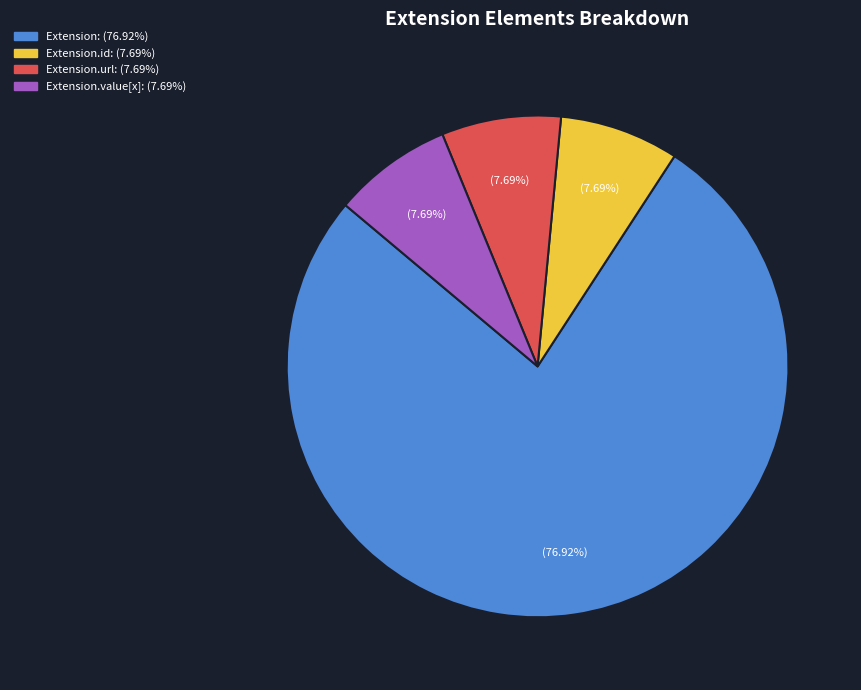

Is there a majority slice in this chart?

Yes